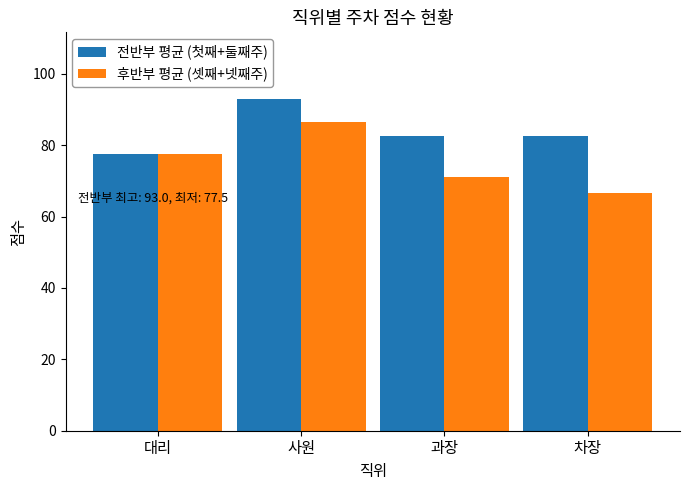

Does the chart contain stacked bars?

No